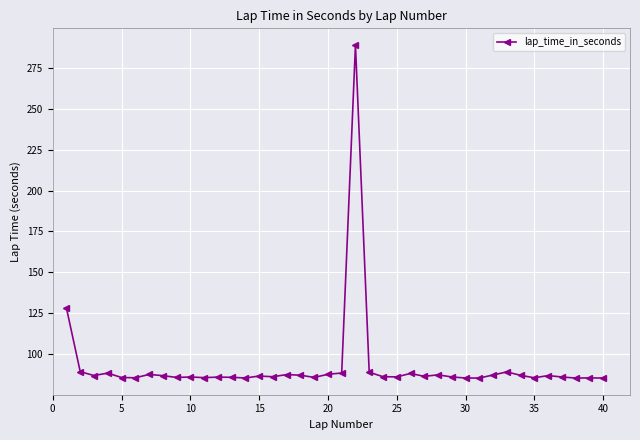

What is the difference between the second highest and minimum values?

42.8